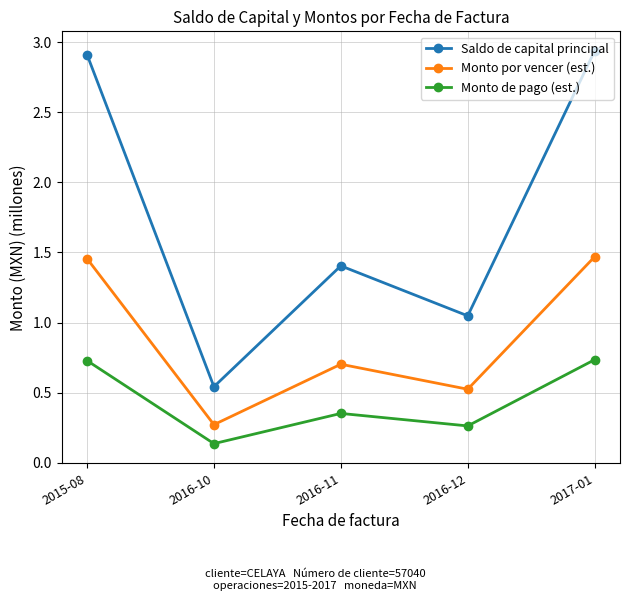

Rank the series by their average value, from highest to lowest.

Saldo de capital principal, Monto por vencer (est.), Monto de pago (est.)